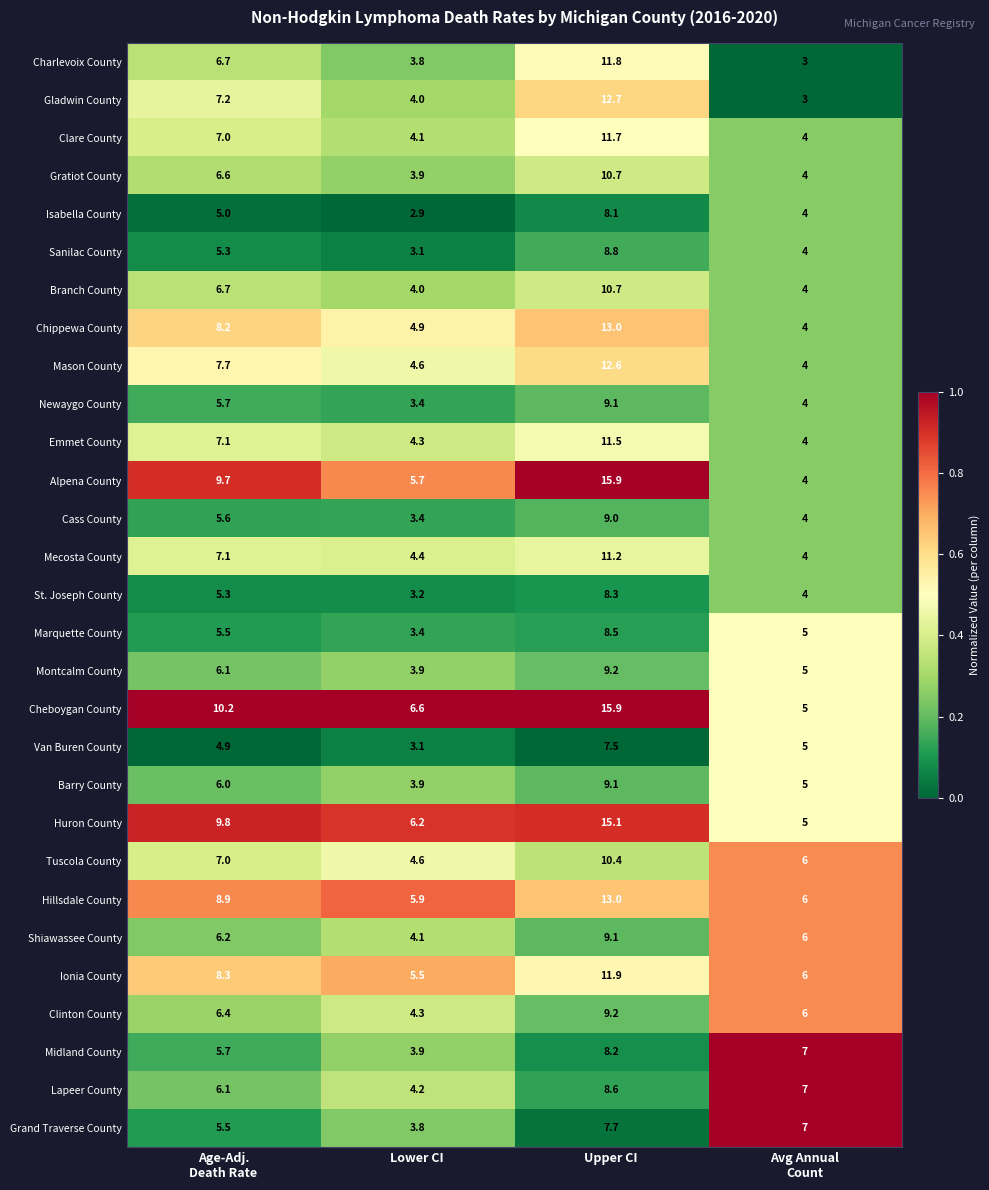

True or false: Gratiot County has a value of 6.5 at Lower CI.

False